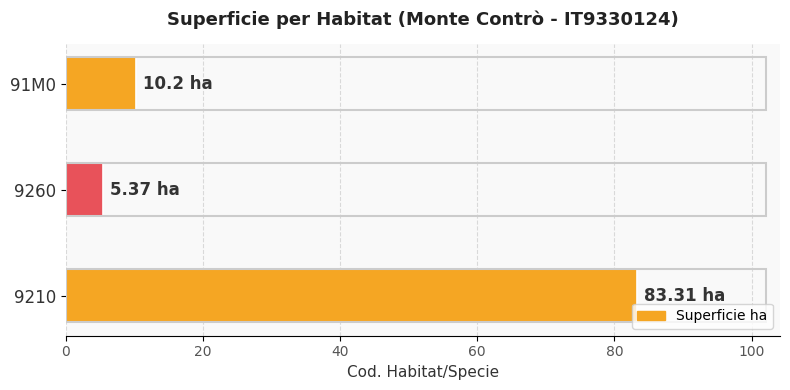

What is the sum of all values?

98.9